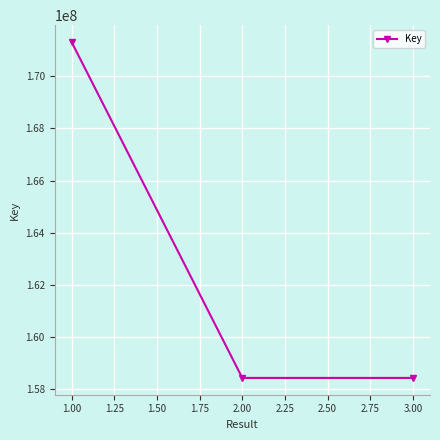

Which has a higher value, 1.00 or 2.00?

1.00